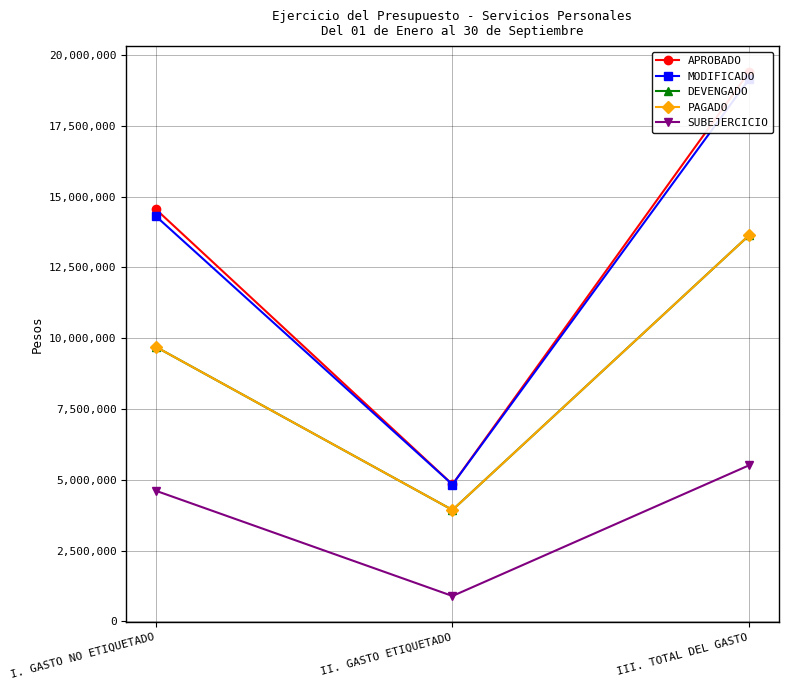

True or false: APROBADO has a value of 28554542 at III. TOTAL DEL GASTO.

False